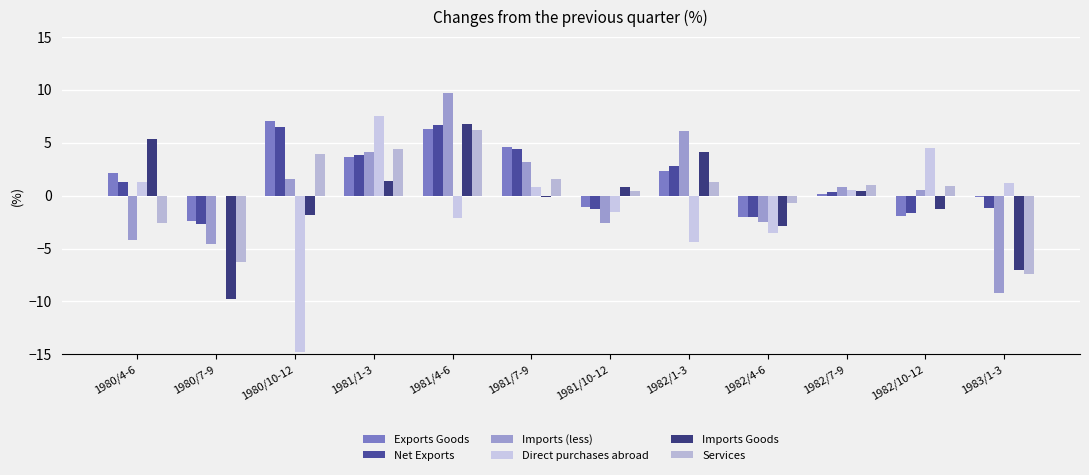

What is the sum of all Direct purchases abroad values?

-10.5